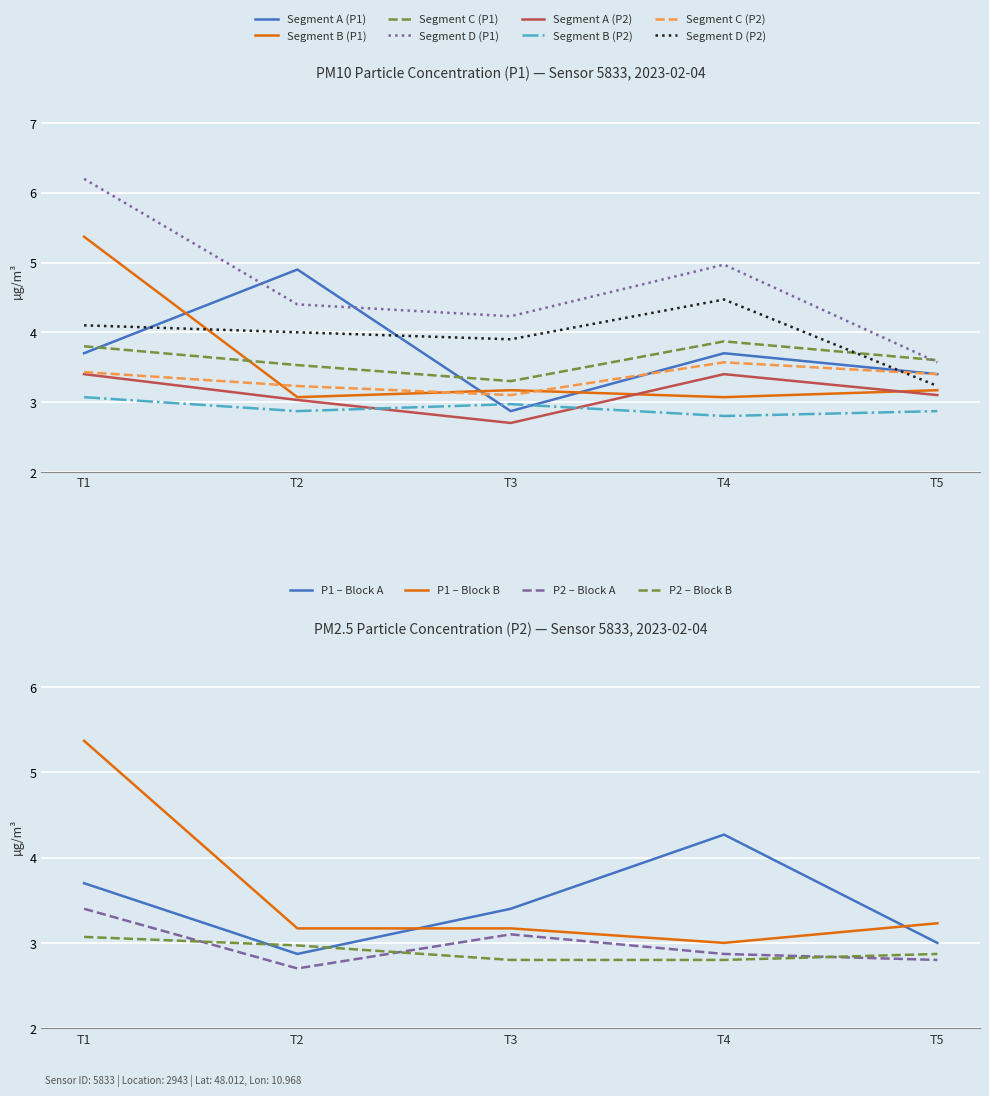

True or false: P2 and P1 intersect in this chart.

False